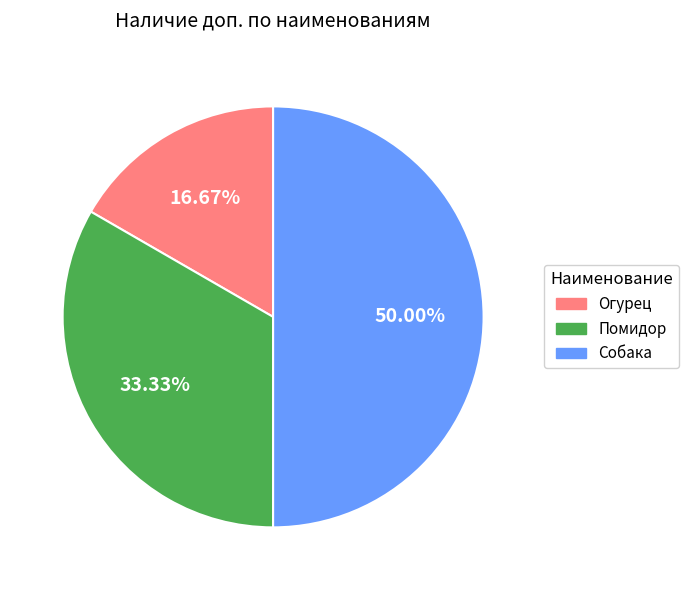

What is the ratio of the value at Собака to the value at Огурец?

3.0